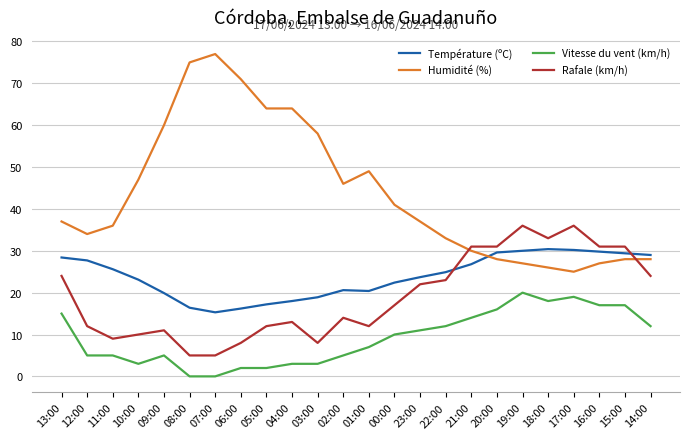

What is the difference between the maximum and minimum values in the Rafale (km/h) series?

31.0